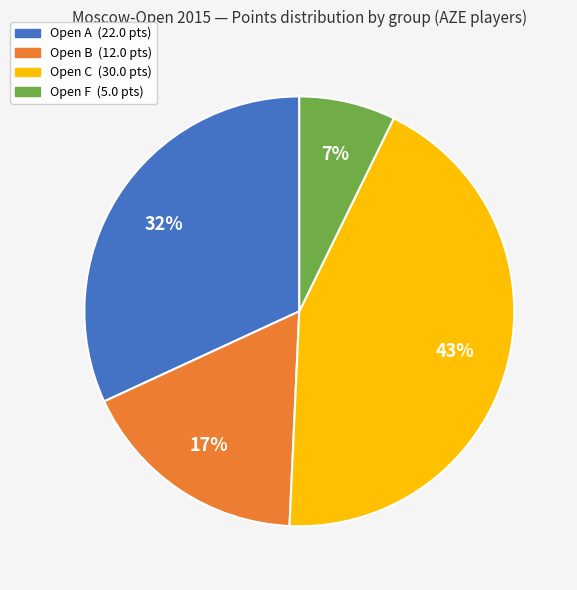

Does any single category account for the majority?

No